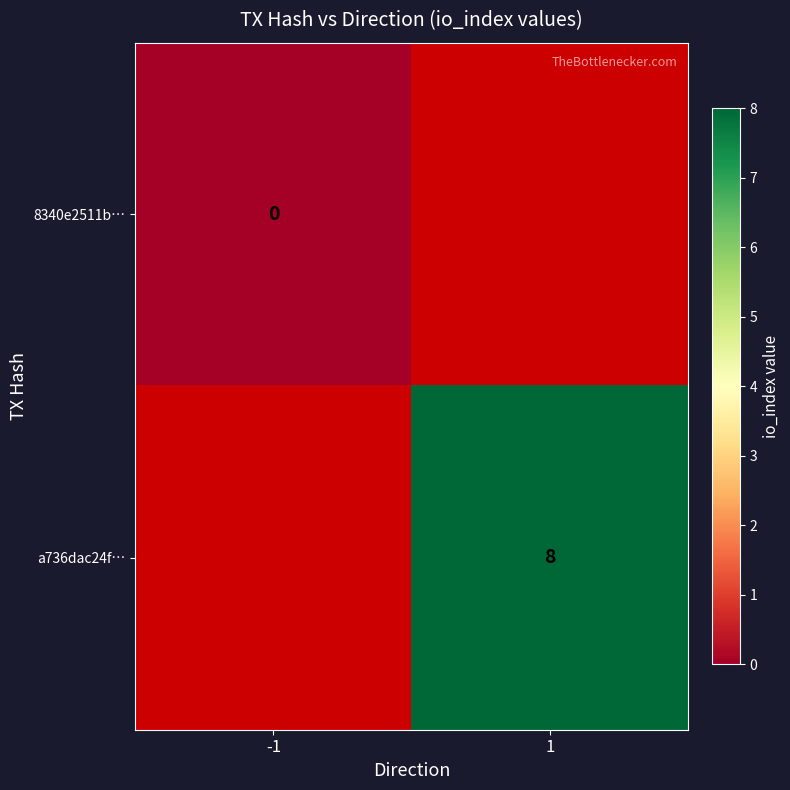

Between -1 and 1, which is larger?

1